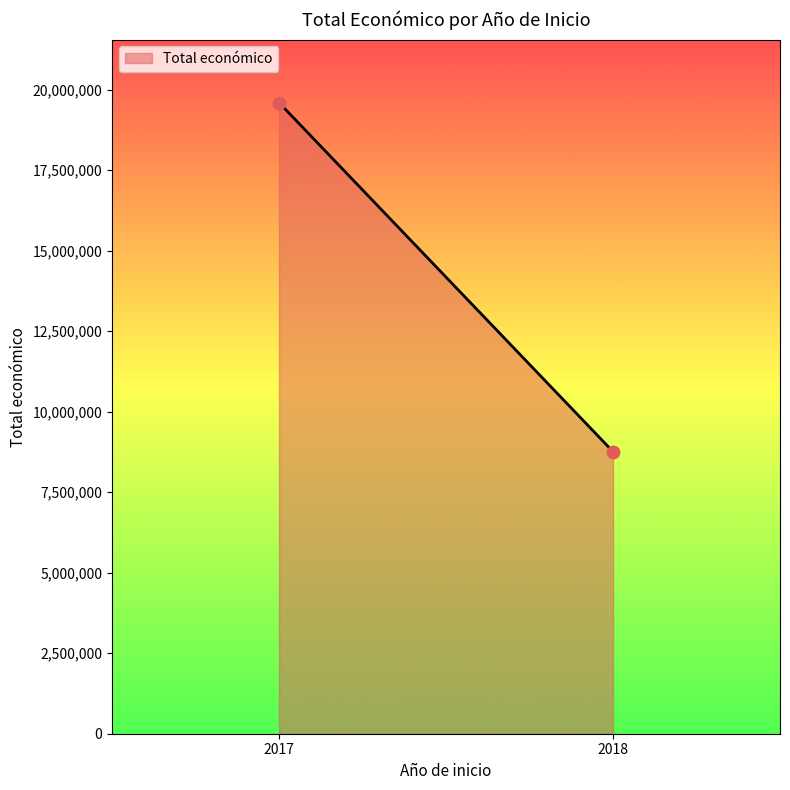

What is the range of Y values (max minus min)?

10836292